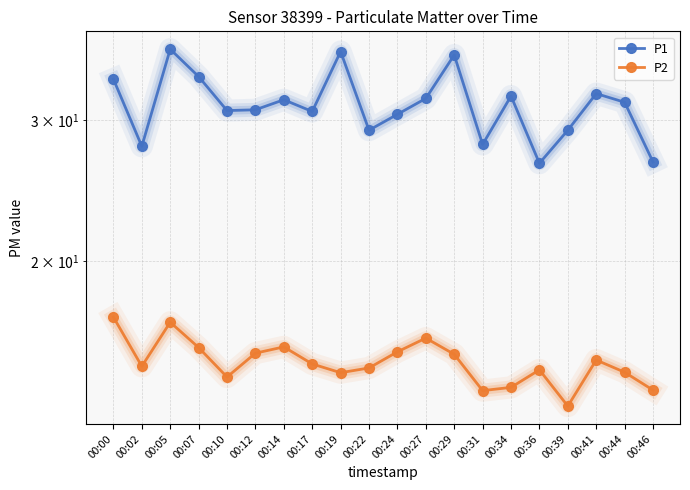

The P1 series shows 10.4 at 00:14. True or false?

False